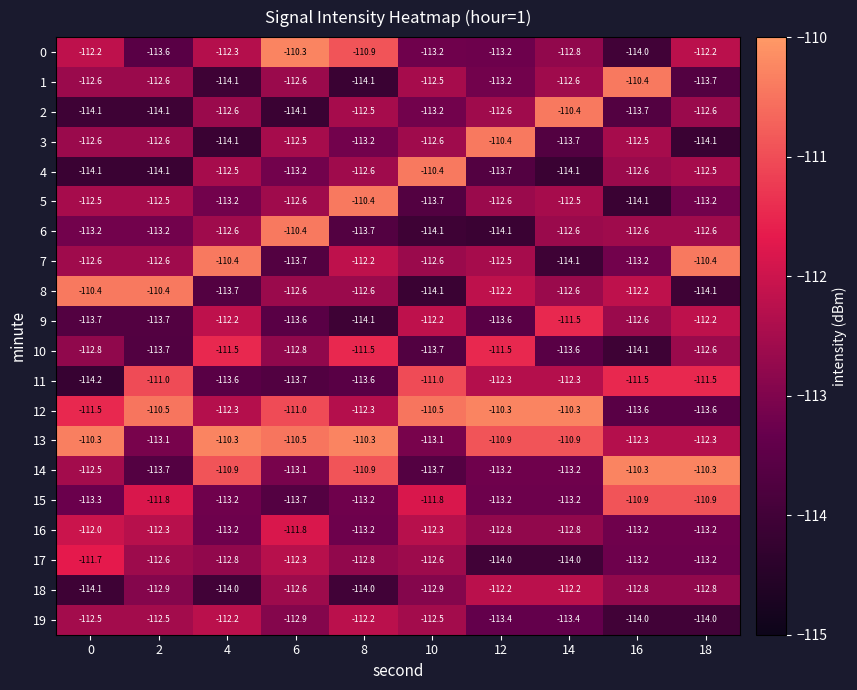

Is it true that 4 equals -113.7 at 12?

True